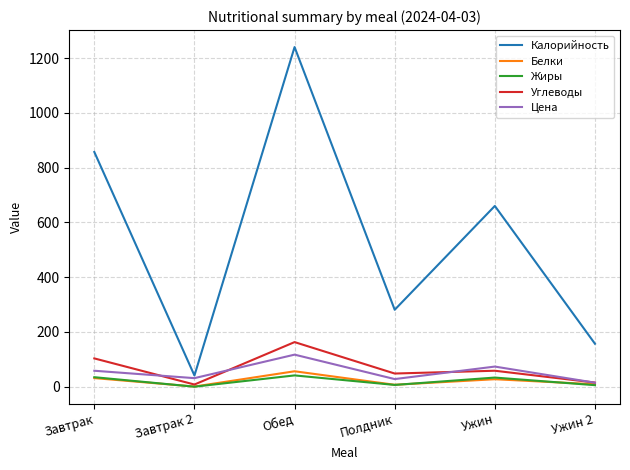

List the series in order of their peak value, lowest first.

Жиры, Белки, Цена, Углеводы, Калорийность